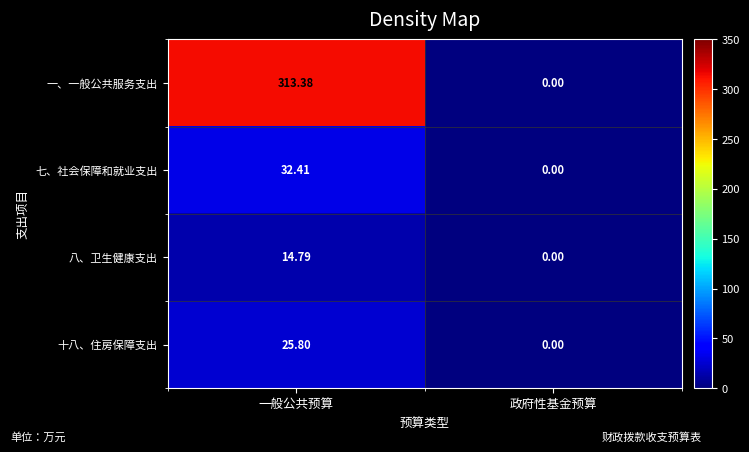

Which label corresponds to the largest value in the chart?

一般公共预算